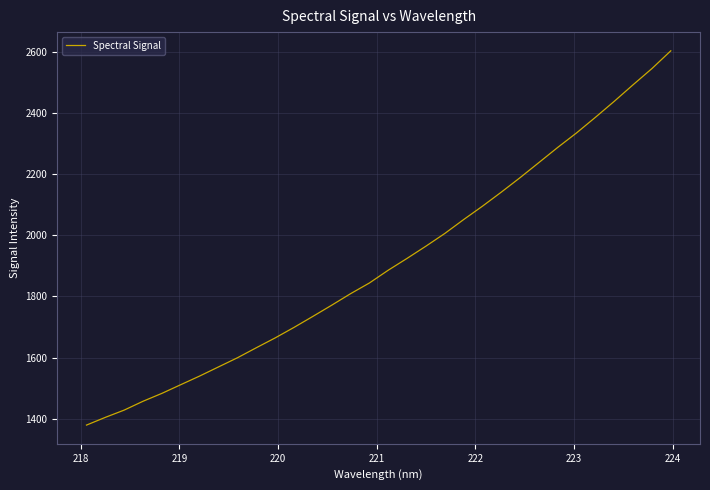

What is the minimum value shown in the chart?

1379.4